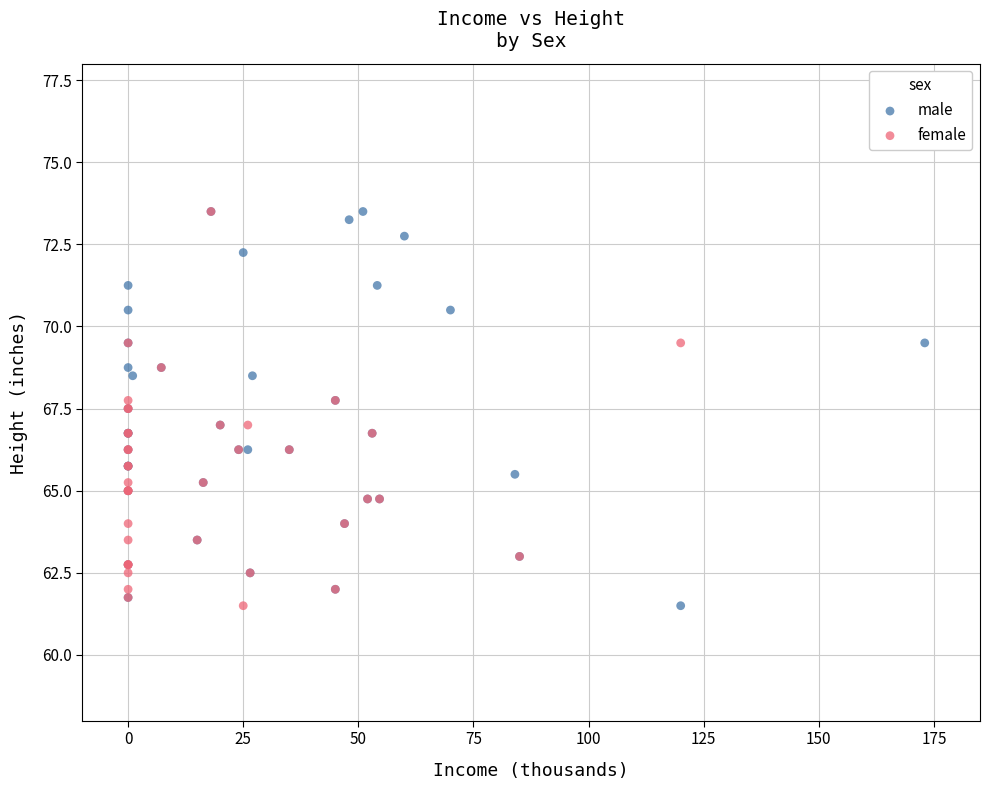

What are all the series names shown in the legend?

male, female